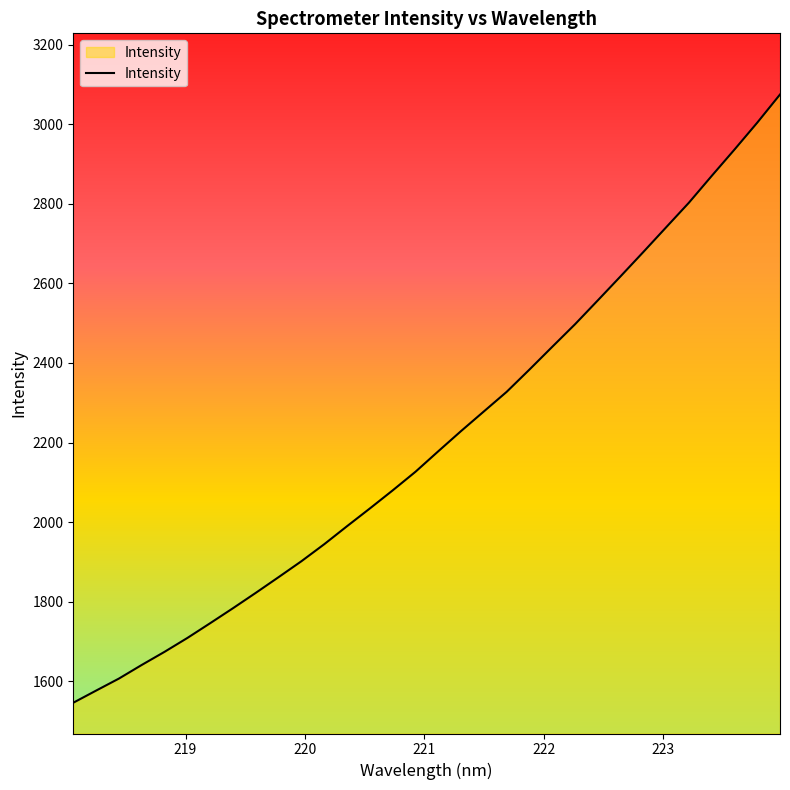

What is the smallest value displayed?

1546.3